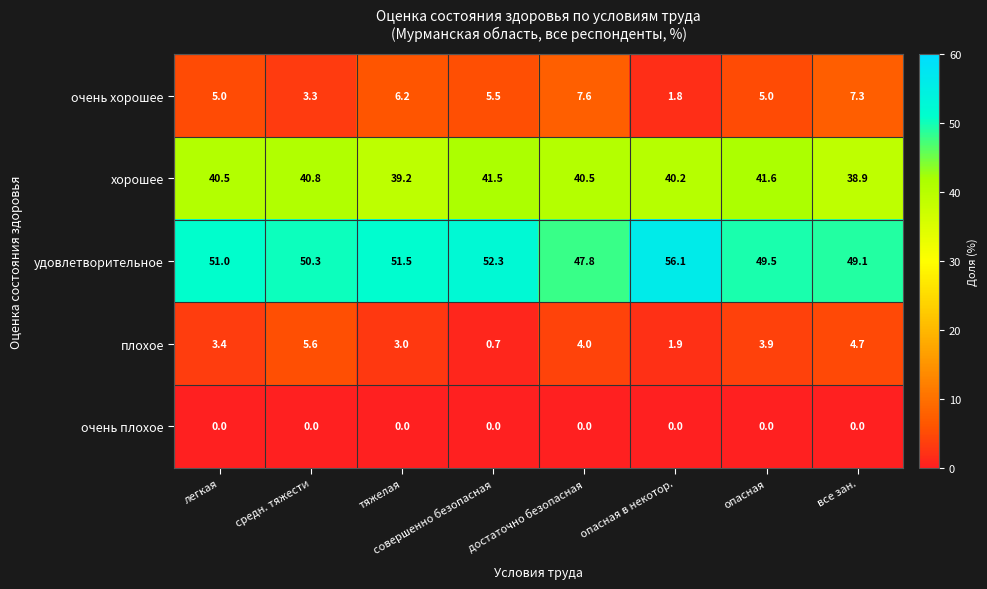

What is the difference between the maximum and minimum values in the удовлетворительное series?

8.3